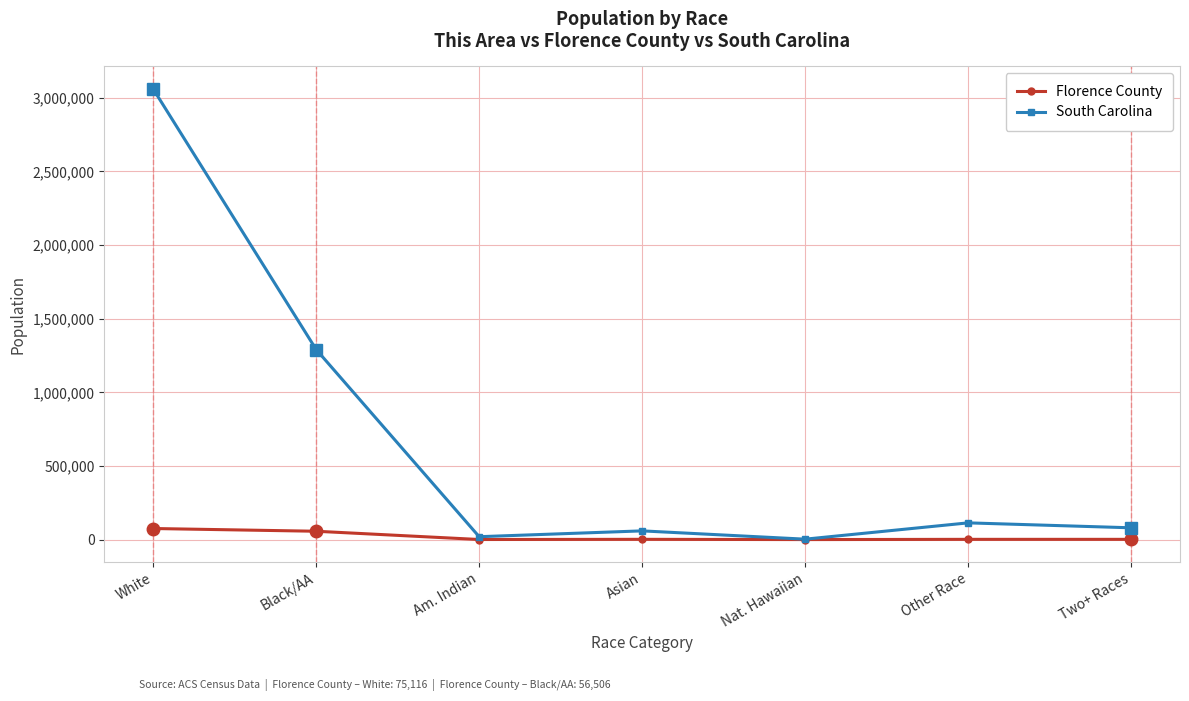

The Florence County series shows 1548 at Other Race. True or false?

True